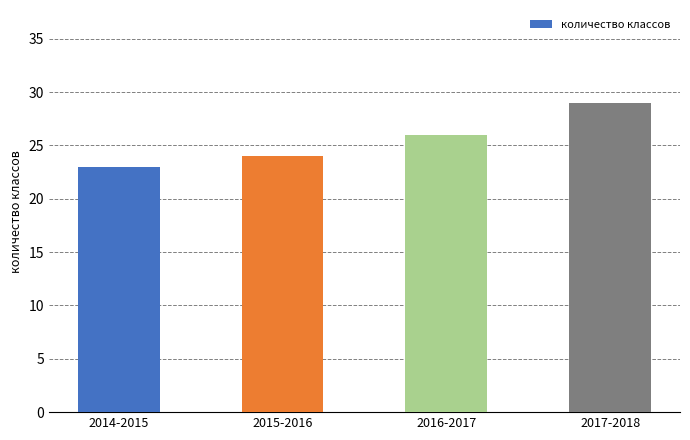

The chart shows a value of 23 at 2014-2015. True or false?

True